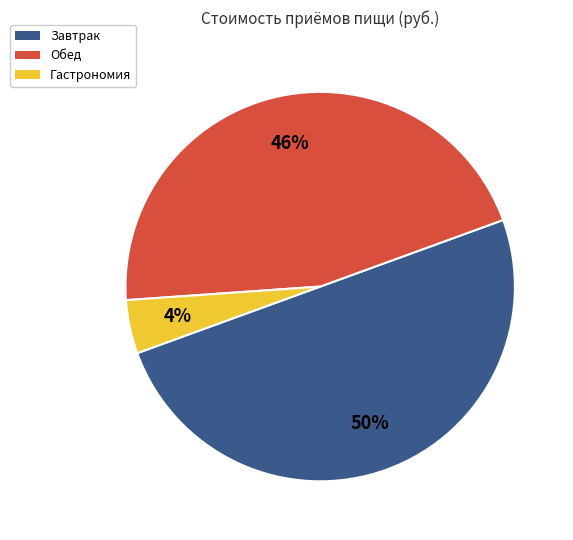

To the nearest percent, what is the average slice percentage?

33%